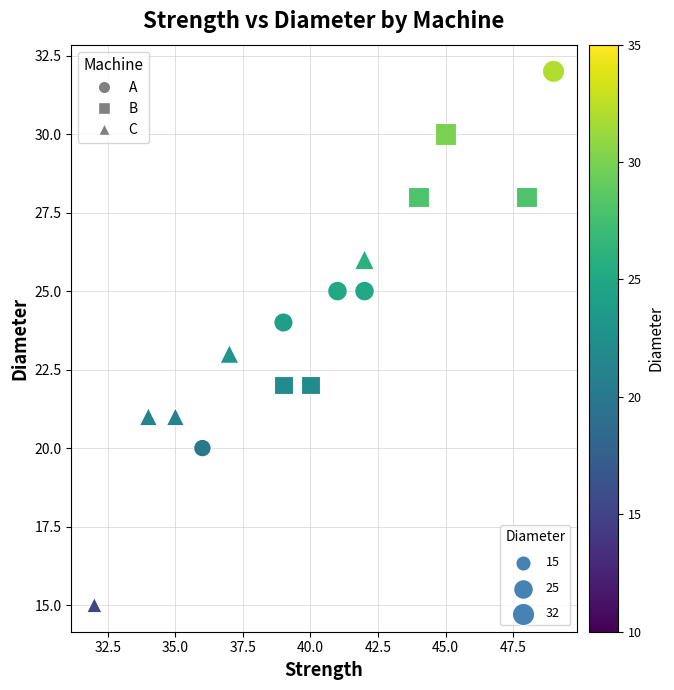

Which series contains the lowest Y value?

C